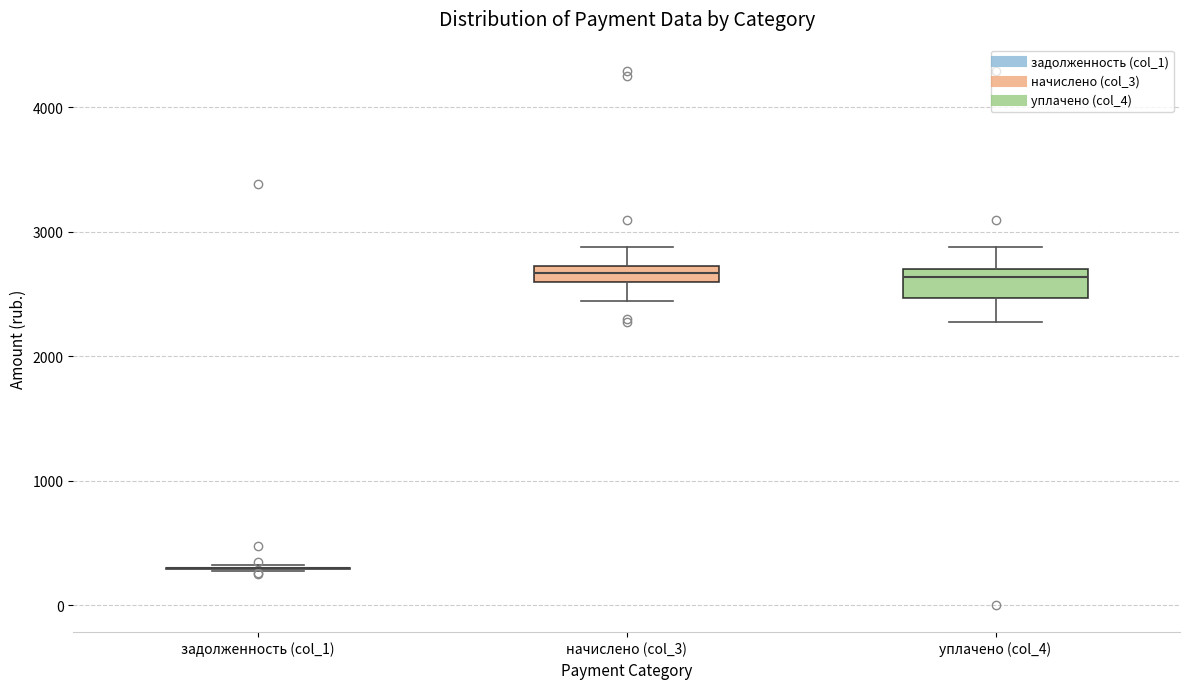

Where is the lower edge of the box for начислено (col_3) on the y-axis? The values are not printed on the chart, so give them approximately, as read against the axis.

2600